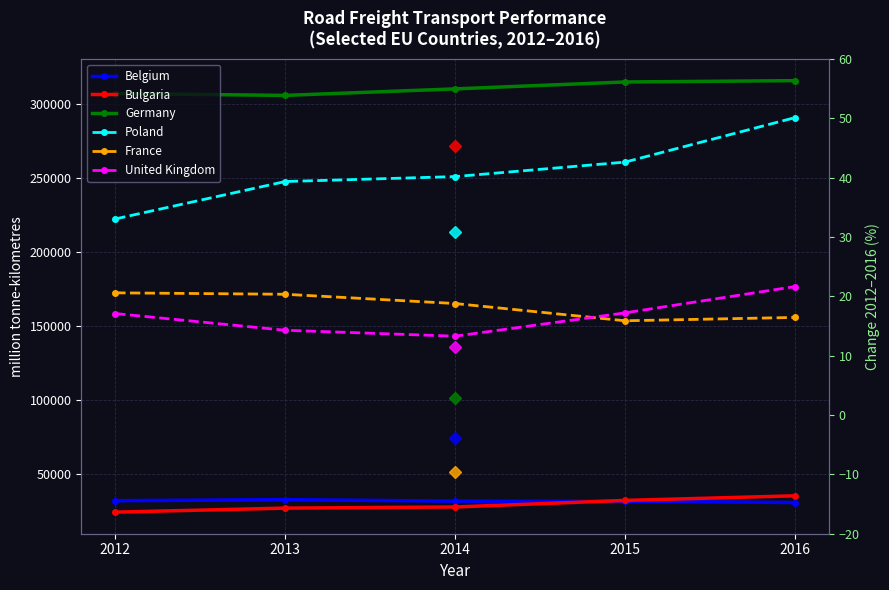

List the series in order of their peak value, highest first.

Germany, Poland, United Kingdom, France, Bulgaria, Belgium